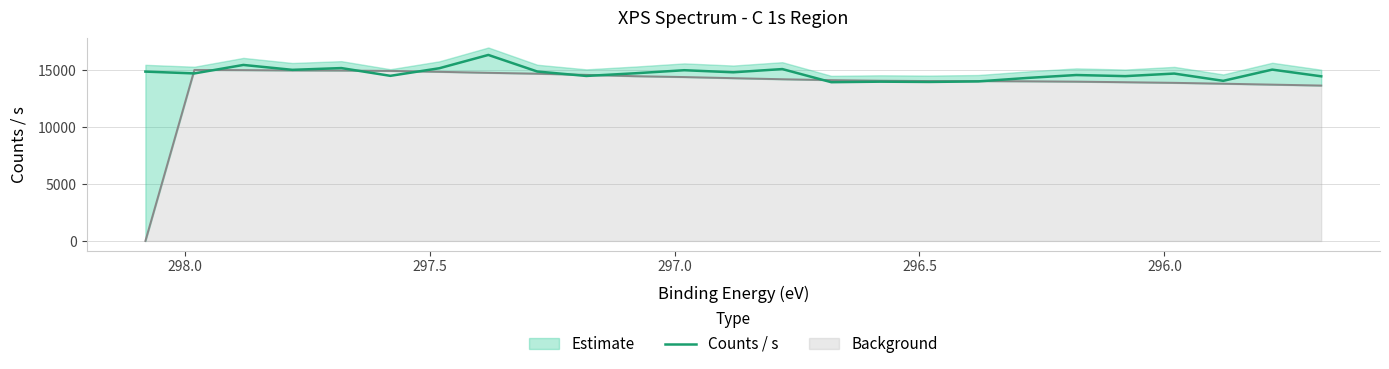

Reading left to right, what are all the values shown in this chart?

14895.4	14735.2	15481.0	15050.8	15205.8	14523.5	15191.3	16360.8	14901.9	14512.8	14749.5	15016.9	14834.8	15118.3	13964.7	14010.6	13985.4	14034.4	14337.9	14594.6	14497.2	14722.7	14084.0	15070.2	14481.9